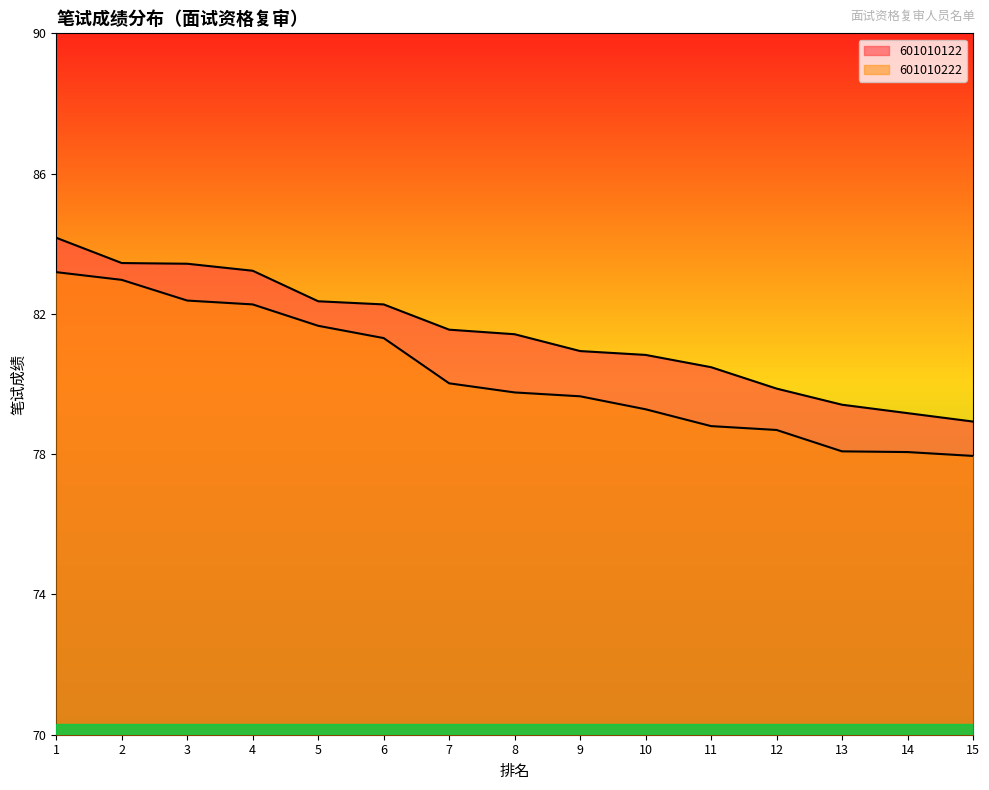

What is the difference between the 601010222 values at 7 and 1?

3.2